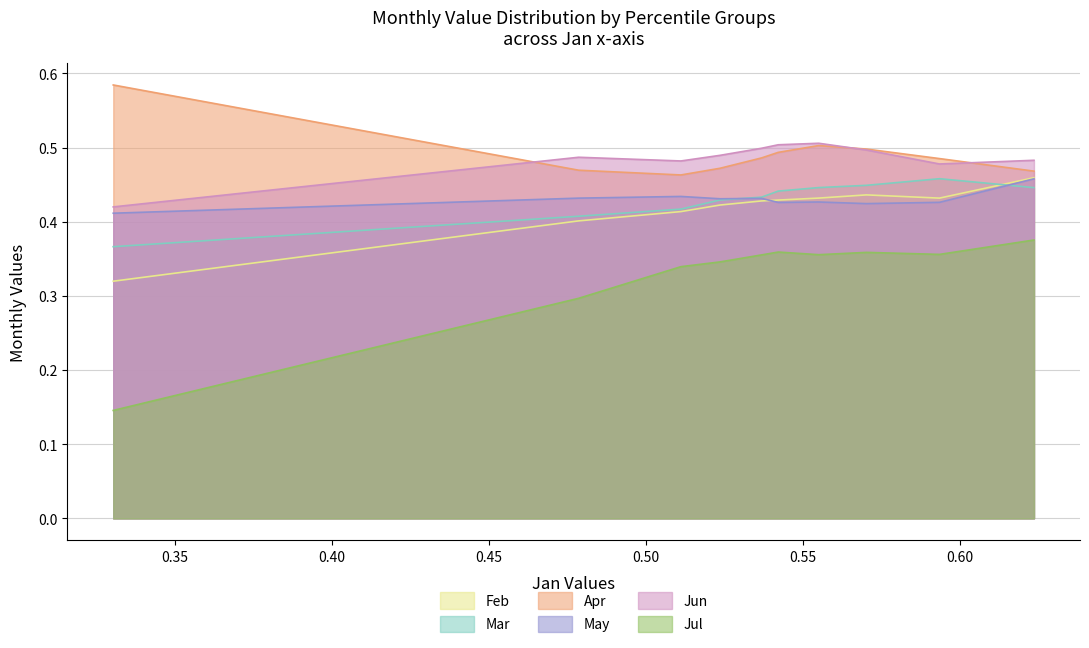

How many interior local valleys does the Jun series have?

2